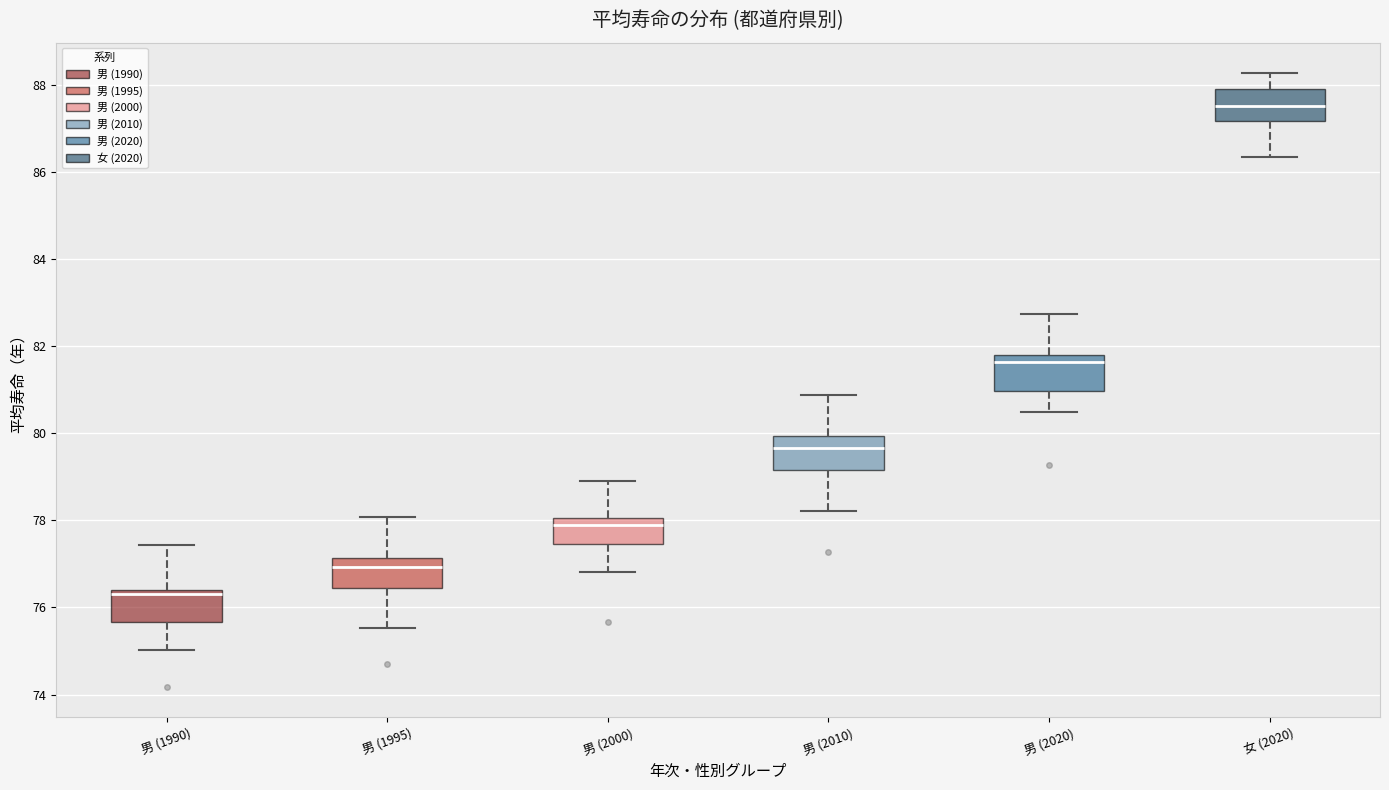

Reading left to right, read every box against the y-axis: the position of its median line, the range the box covers, and the ends of its whiskers. The values are not printed on the chart, so give them approximately, as read against the axis.

男 (1990): median 76.4 (just below the box's upper edge), box 75.6 to 76.4, whiskers 75.0 to 77.4
男 (1995): median 77.0, box 76.4 to 77.2, whiskers 75.6 to 78.0
男 (2000): median 78.0 (just below the box's upper edge), box 77.4 to 78.0, whiskers 76.8 to 79.0
男 (2010): median 79.6, box 79.2 to 80.0, whiskers 78.2 to 80.8
男 (2020): median 81.6, box 81.0 to 81.8, whiskers 80.4 to 82.8
女 (2020): median 87.6, box 87.2 to 87.8, whiskers 86.4 to 88.2